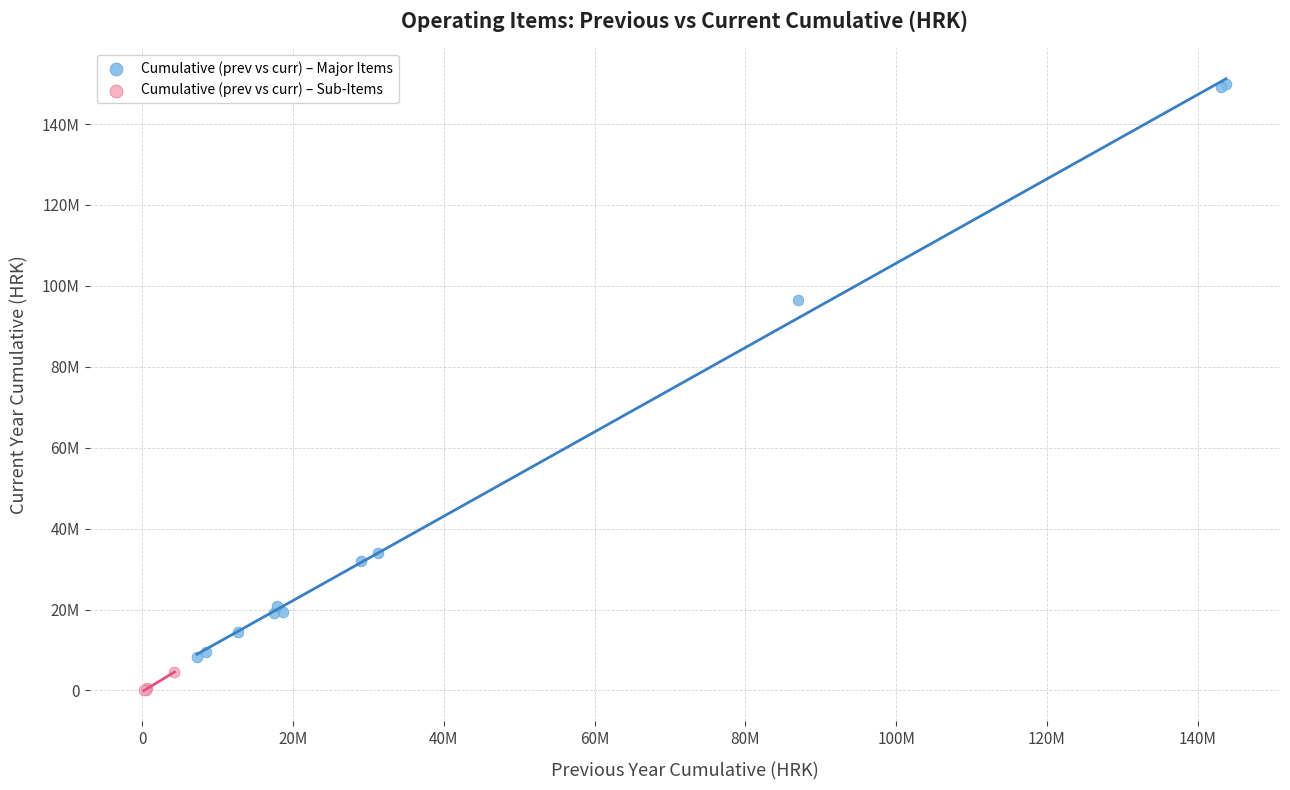

What are all the series names shown in the legend?

Cumulative (prev vs curr) – Major Items, Cumulative (prev vs curr) – Sub-Items